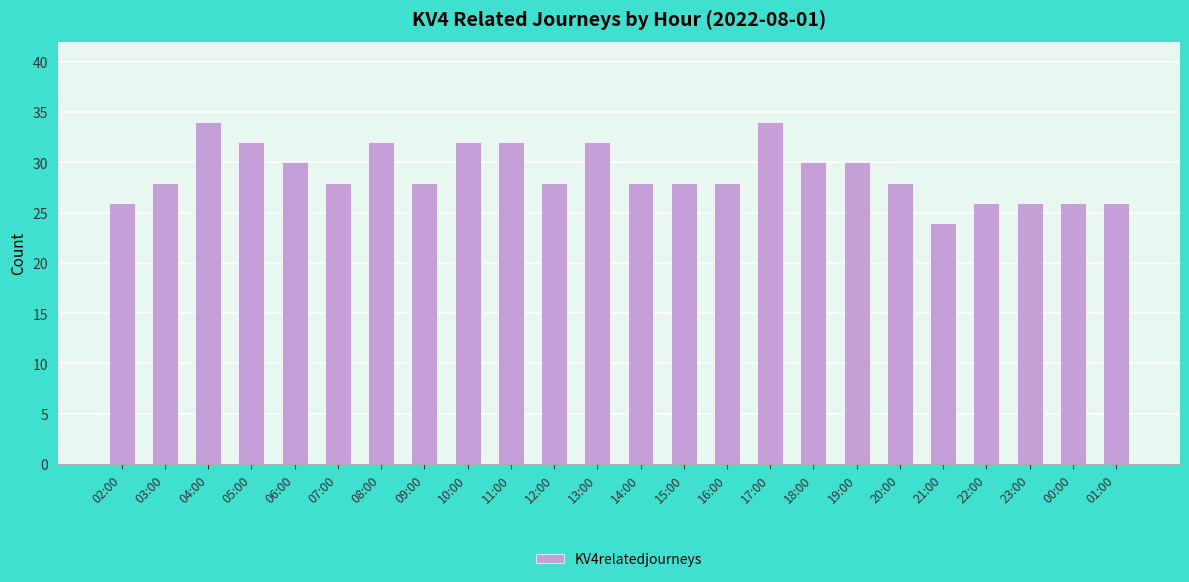

Between 04:00 and 08:00, which is larger?

04:00